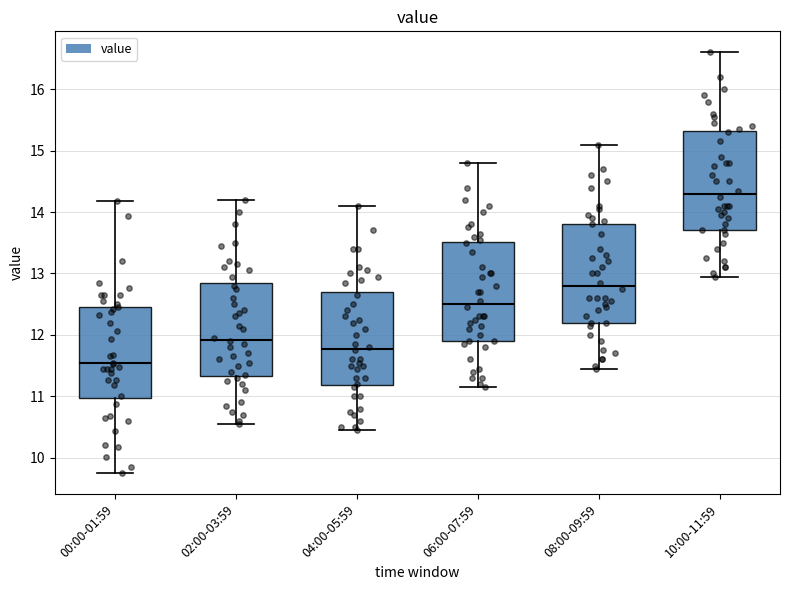

Reading left to right, read every box against the y-axis: the position of its median line, the range the box covers, and the ends of its whiskers. The values are not printed on the chart, so give them approximately, as read against the axis.

00:00-01:59: median 11.5, box 11.0 to 12.5, whiskers 9.8 to 14.2
02:00-03:59: median 11.9, box 11.3 to 12.8, whiskers 10.6 to 14.2
04:00-05:59: median 11.8, box 11.2 to 12.7, whiskers 10.5 to 14.1
06:00-07:59: median 12.5, box 11.9 to 13.5, whiskers 11.2 to 14.8
08:00-09:59: median 12.8, box 12.2 to 13.8, whiskers 11.5 to 15.1
10:00-11:59: median 14.3, box 13.7 to 15.3, whiskers 13.0 to 16.6